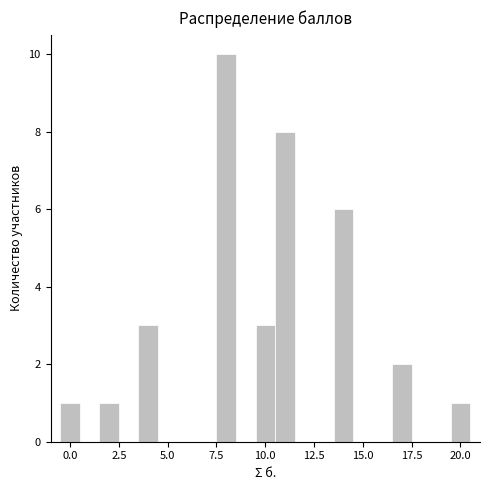

Around what value on the x-axis is the tallest bar? Give the approximate position of its centre, as read against the axis.

8.0